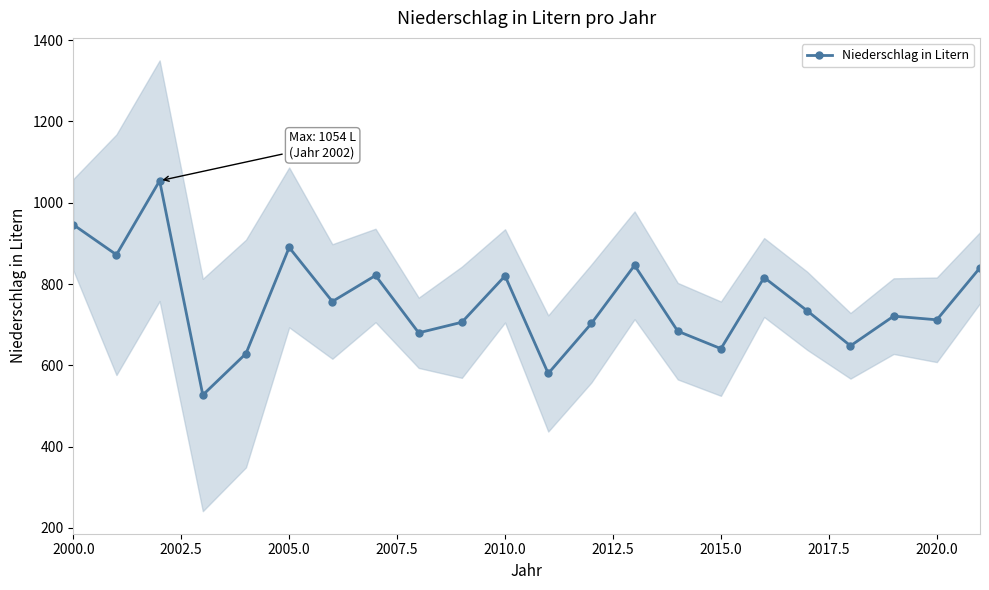

Count the number of categories in the chart.

22